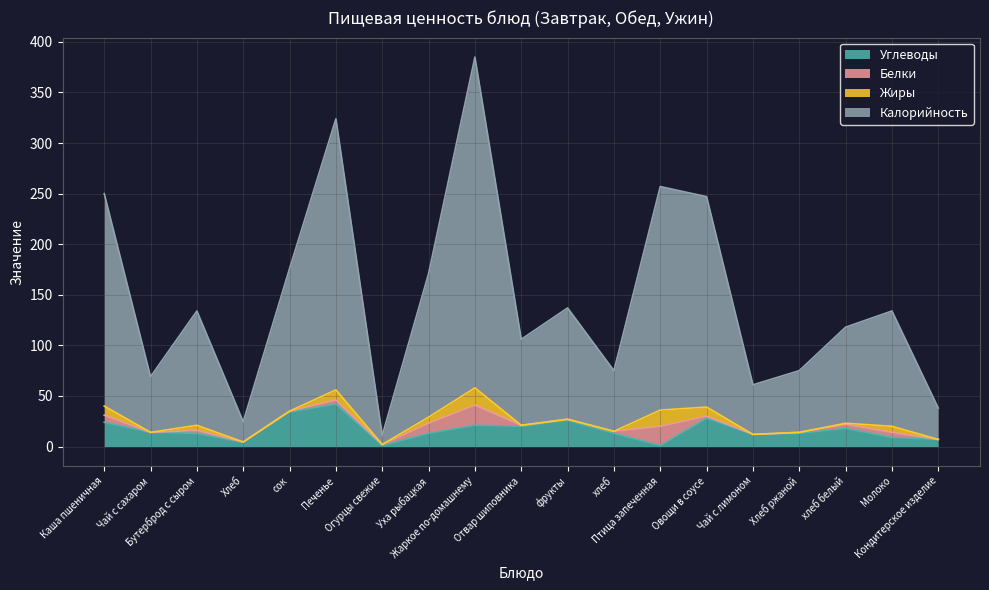

What is the sum of all Калорийность values?

2792.5